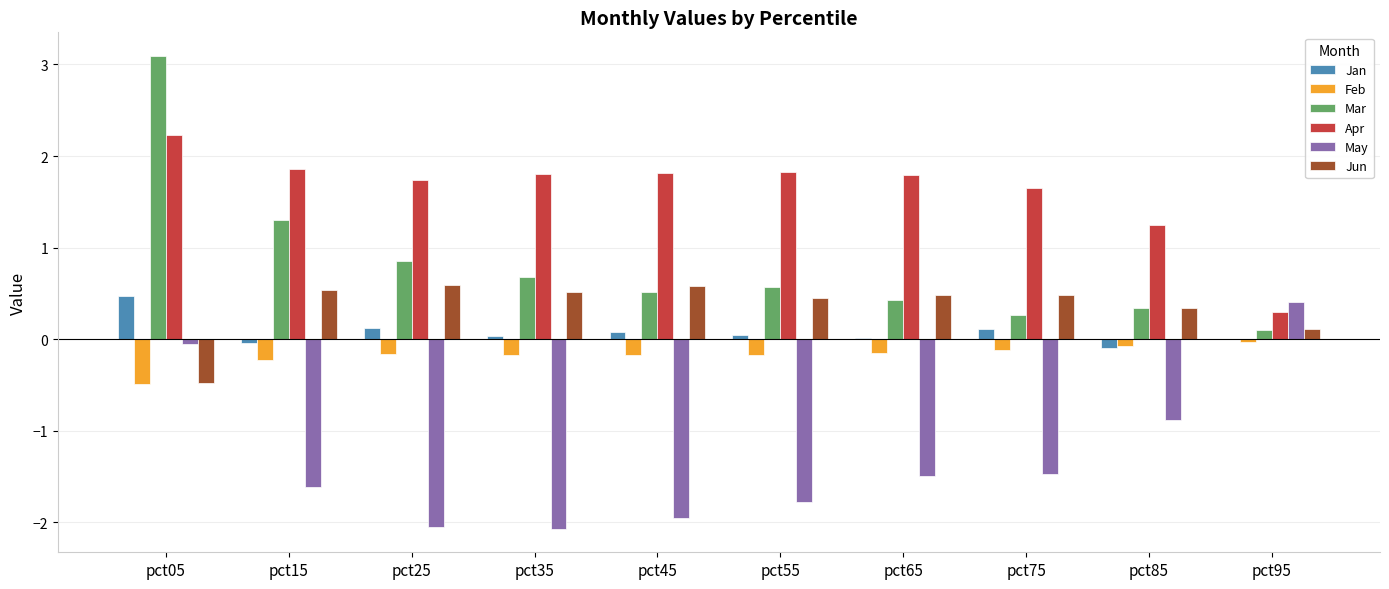

Which label corresponds to the largest value in the chart?

pct05